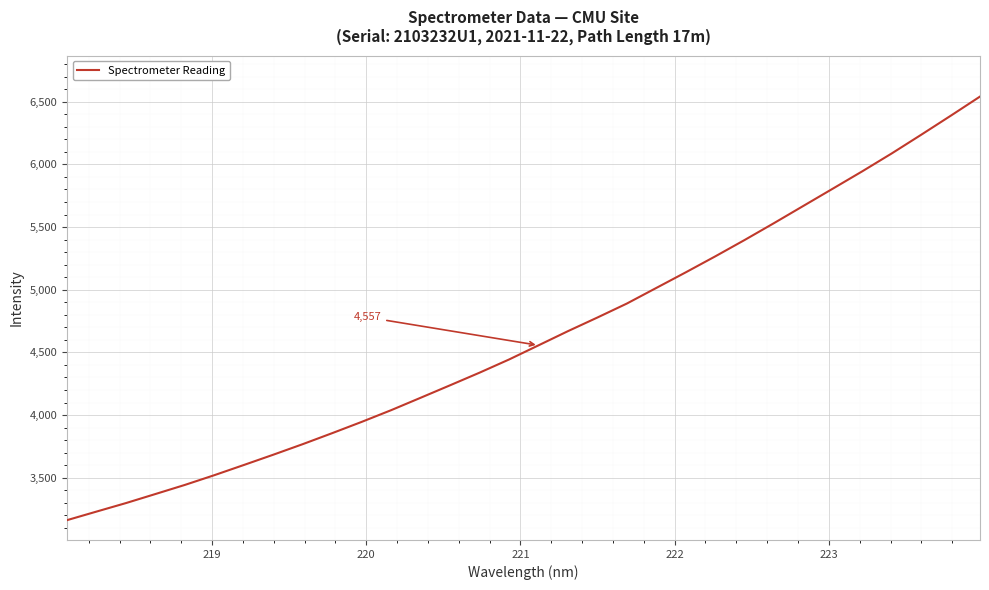

What is the smallest value displayed?

3162.0